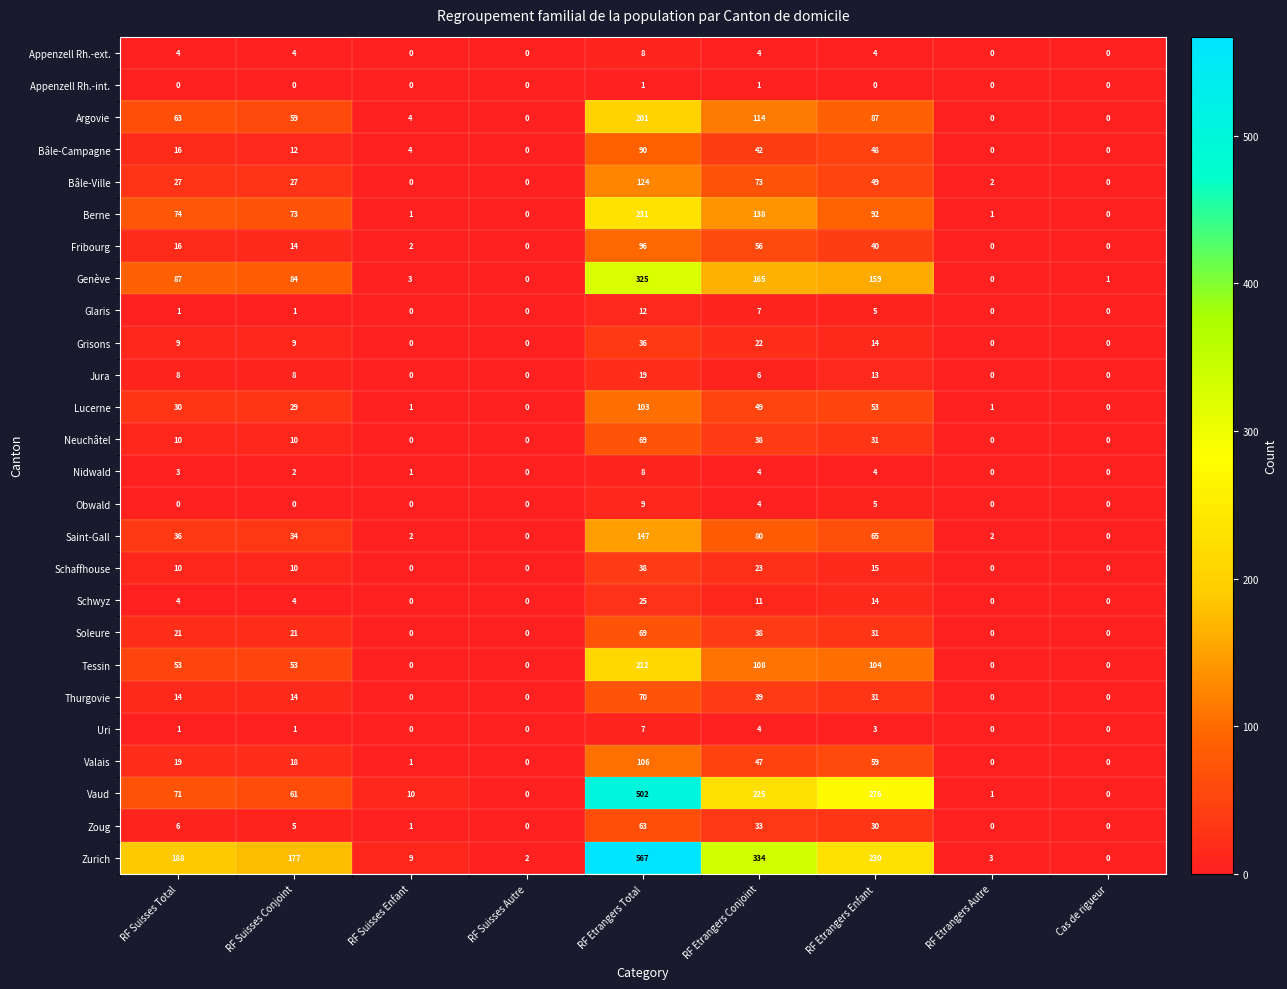

Which series has the largest total across all categories?

Zurich